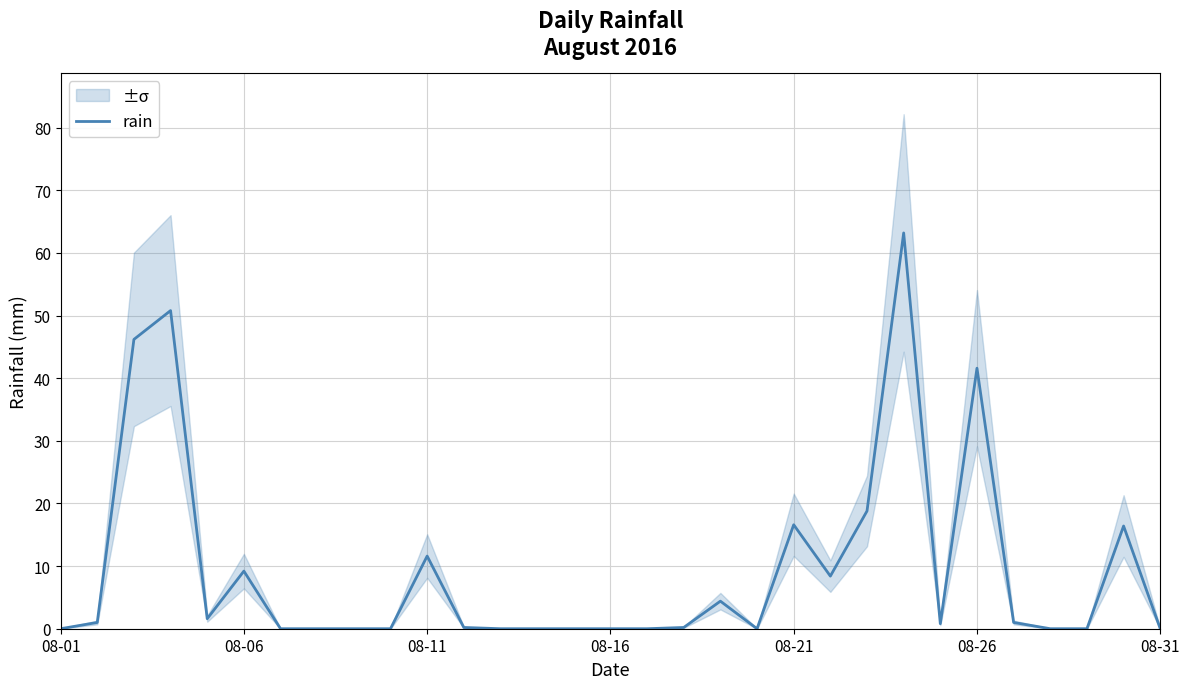

What is the change in value from 17 to 20?

+16.4